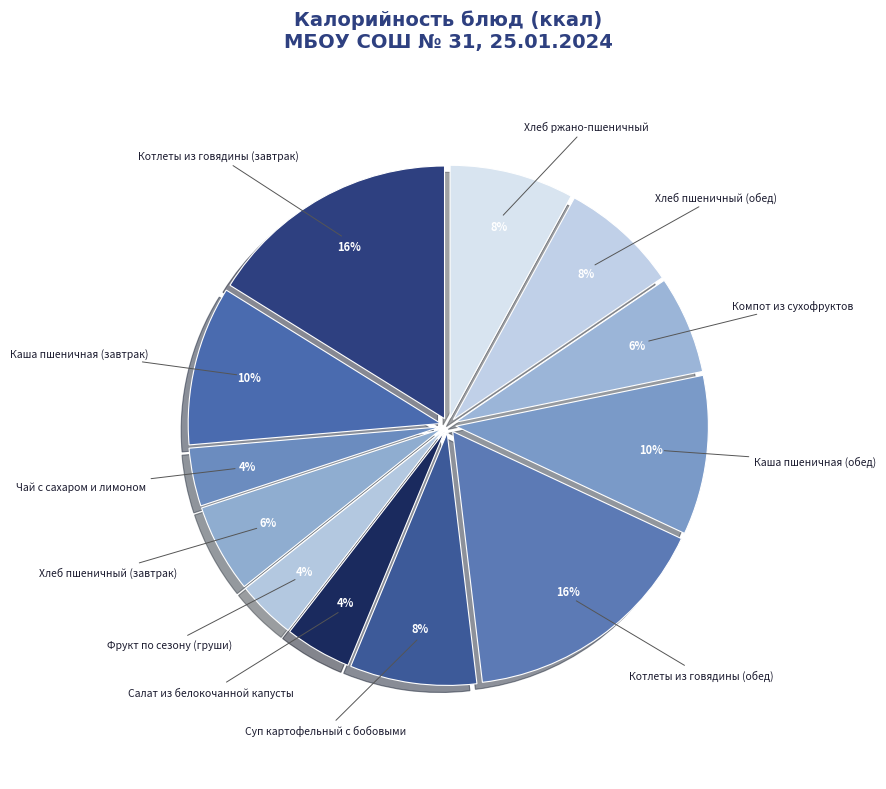

Combined, do Хлеб пшеничный (завтрак) and Каша пшеничная (завтрак) account for over 50%?

No